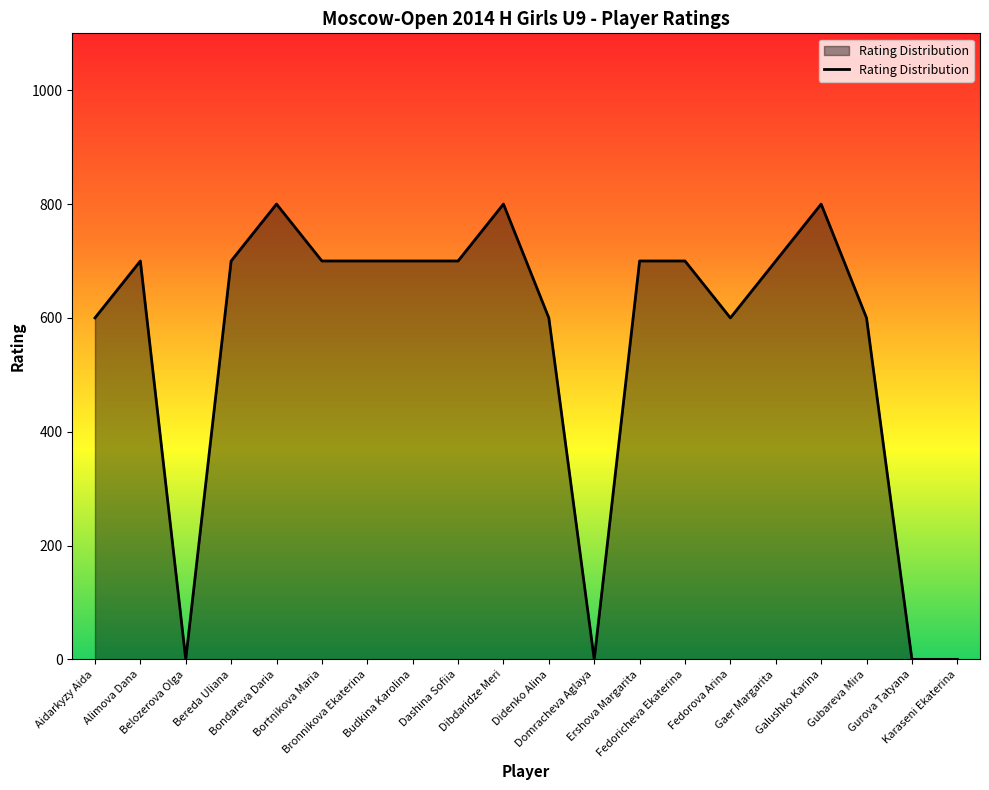

What is the difference between the values at Budkina Karolina and Galushko Karina?

100